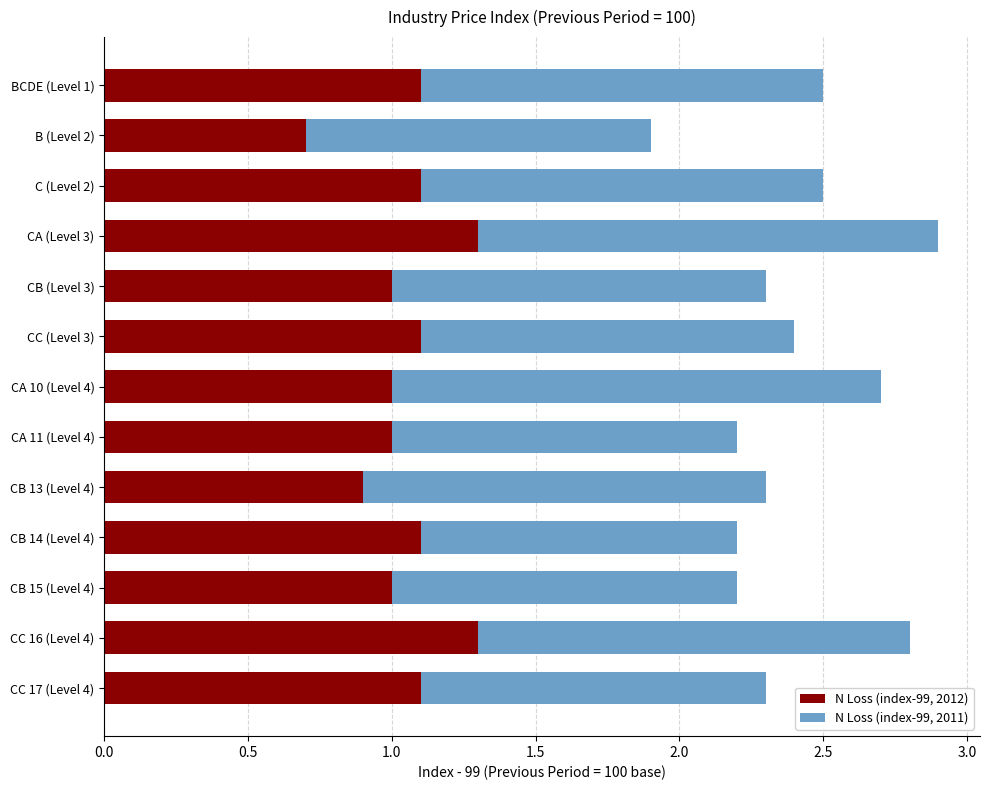

Which category has the lowest value in the N Loss (index-99, 2012) series?

B (Level 2)